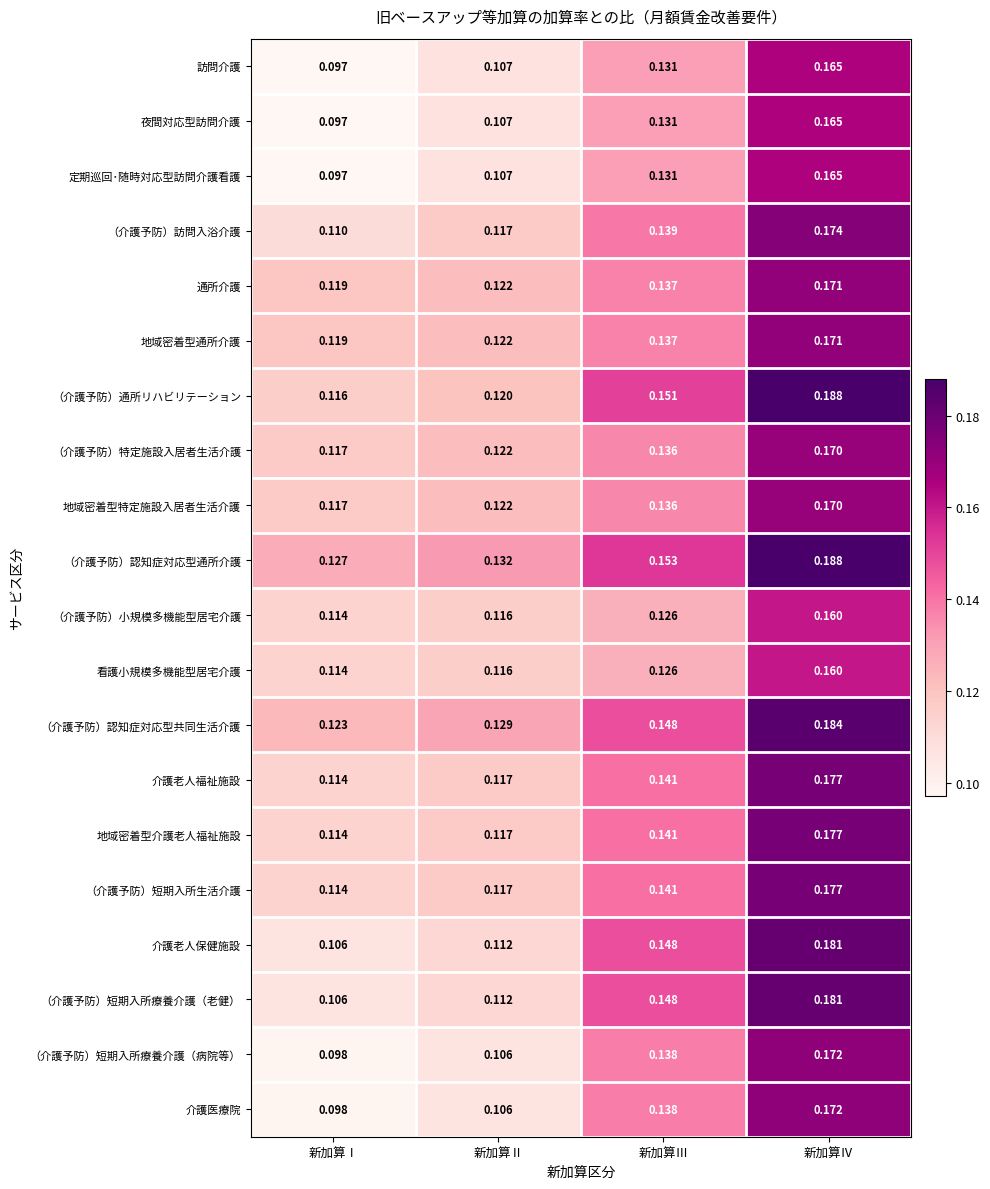

At which label is （介護予防）認知症対応型通所介護 closest to 0?

新加算Ⅰ